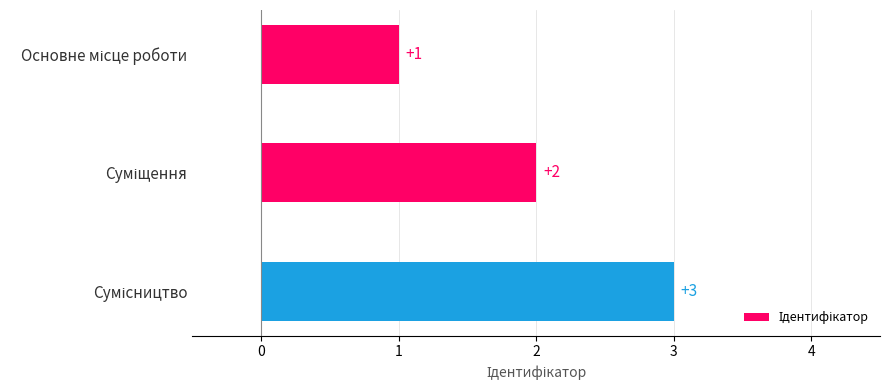

What is the sum of all values?

6